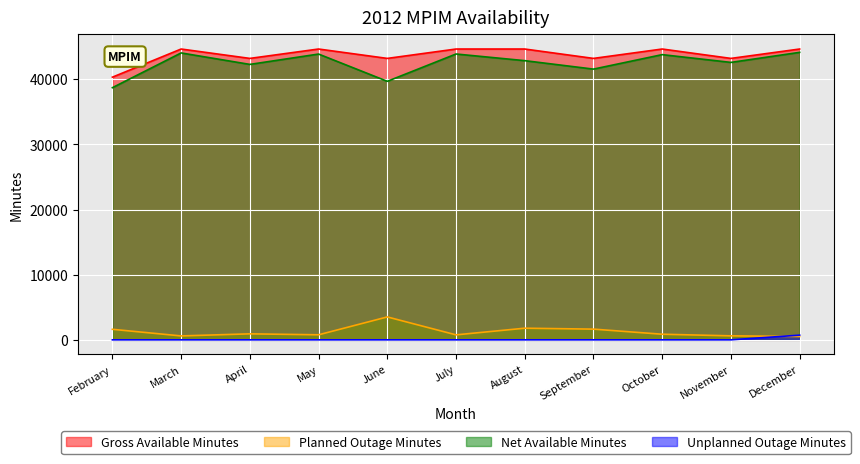

Reading left to right, list all the values displayed in this chart.

Gross Available Minutes: 40320	44640	43200	44640	43200	44640	44640	43200	44640	43200	44640
Planned Outage Minutes: 1616	600	920	772	3516	764	1785	1643	860	613	510
Net Available Minutes: 38704	44040	42280	43868	39684	43876	42855	41557	43780	42587	44130
Unplanned Outage Minutes: 0	0	0	0	0	0	0	0	0	0	720